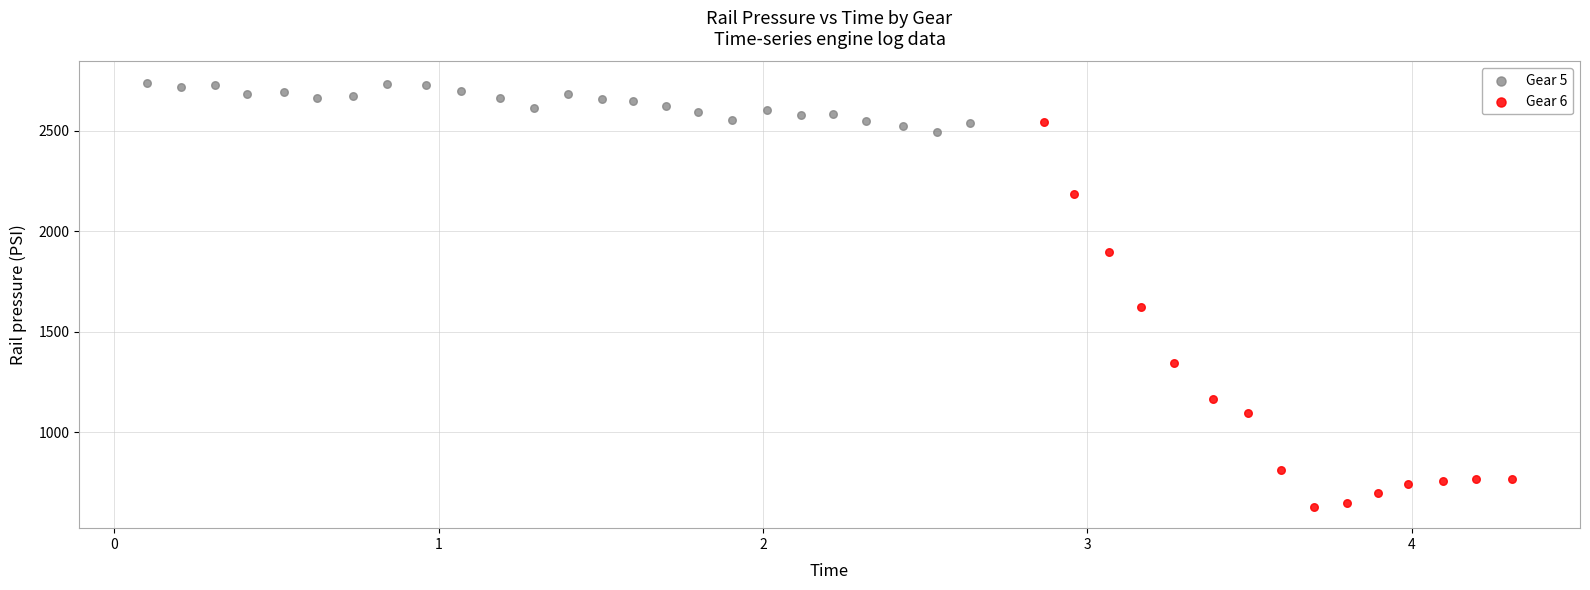

What are all the series names shown in the legend?

Gear 5, Gear 6